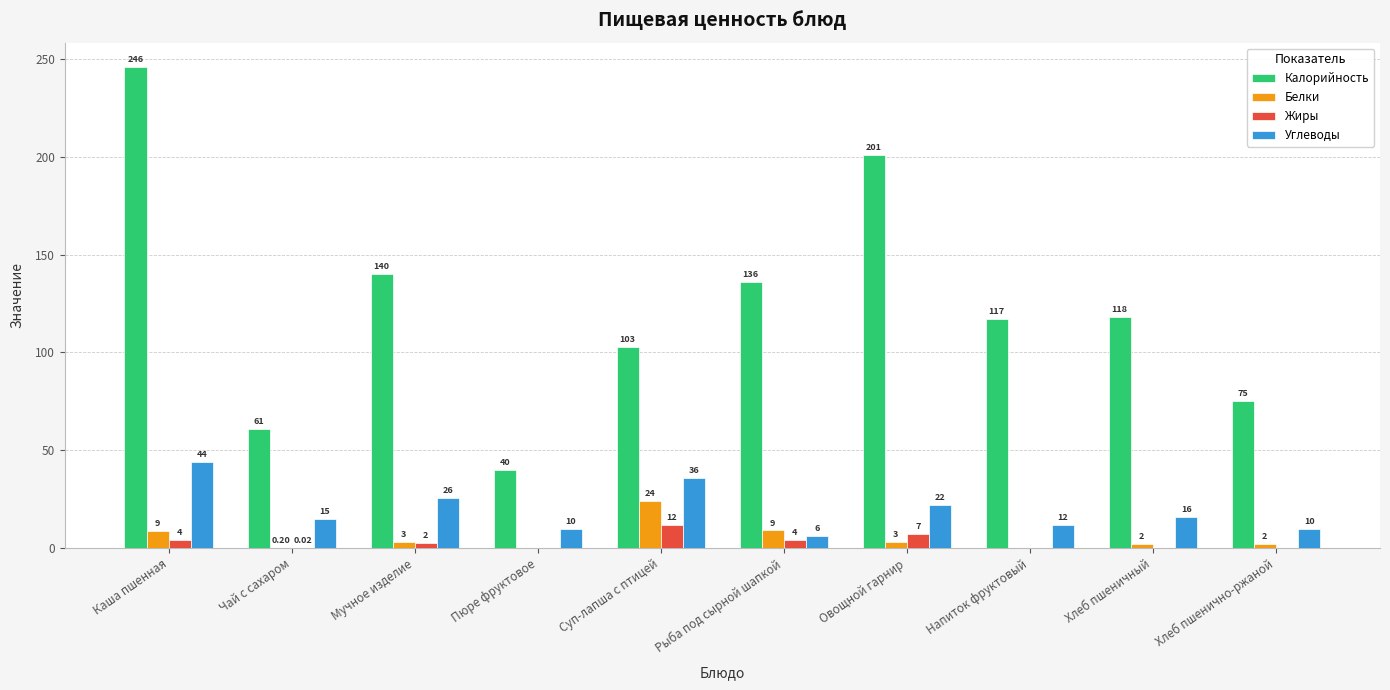

Which series changed the most between Пюре фруктовое and Суп-лапша с птицей?

Калорийность